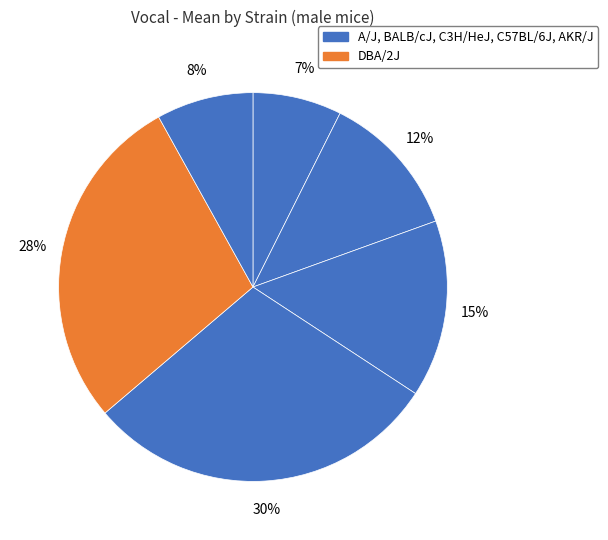

What is the largest slice in the pie chart?

C57BL/6J